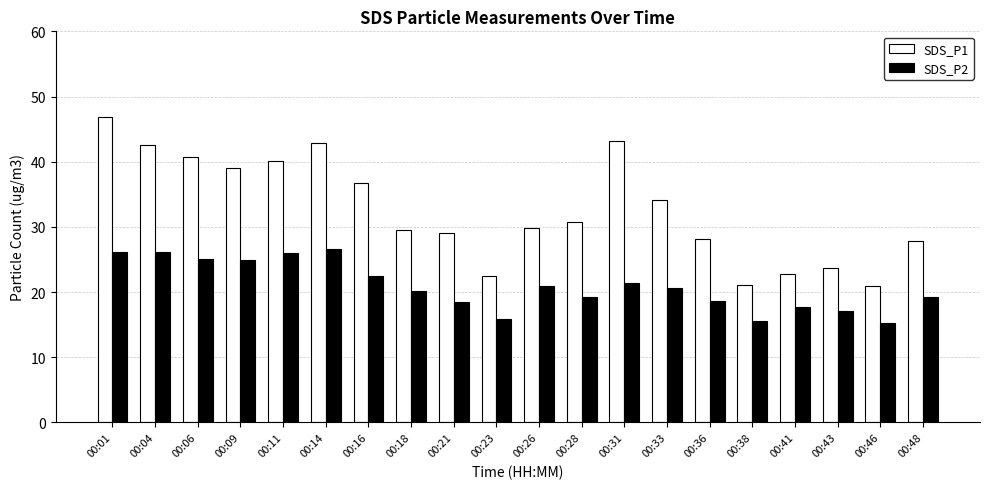

What is the difference between the maximum and second lowest values in the SDS_P1 series?

25.7